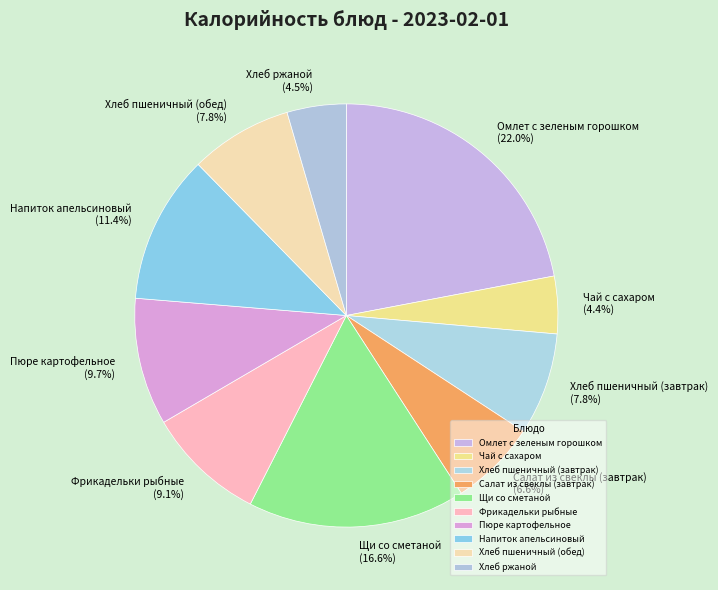

What percentage is the Хлеб пшеничный (завтрак) slice, to the nearest percent?

8%